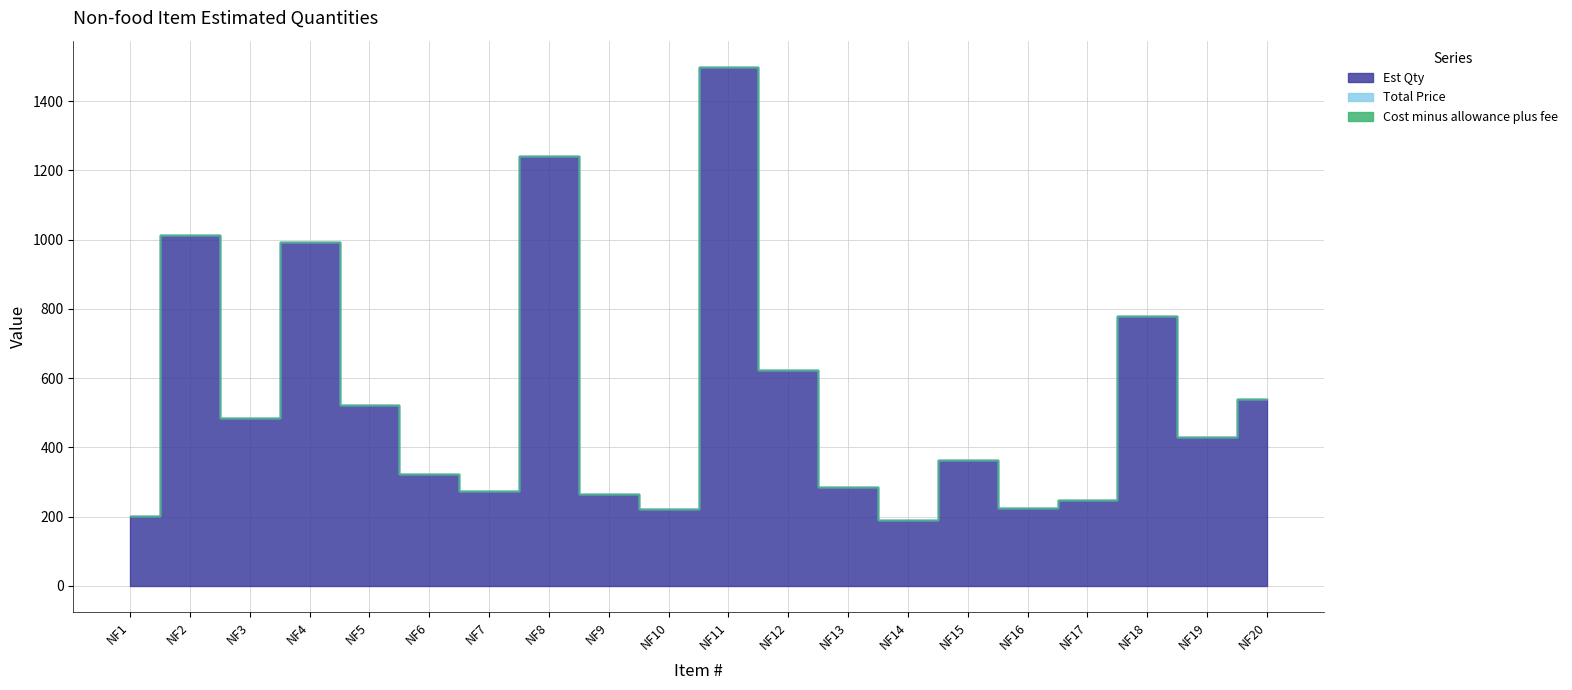

Which series changed the most between NF8 and NF18?

Est Qty